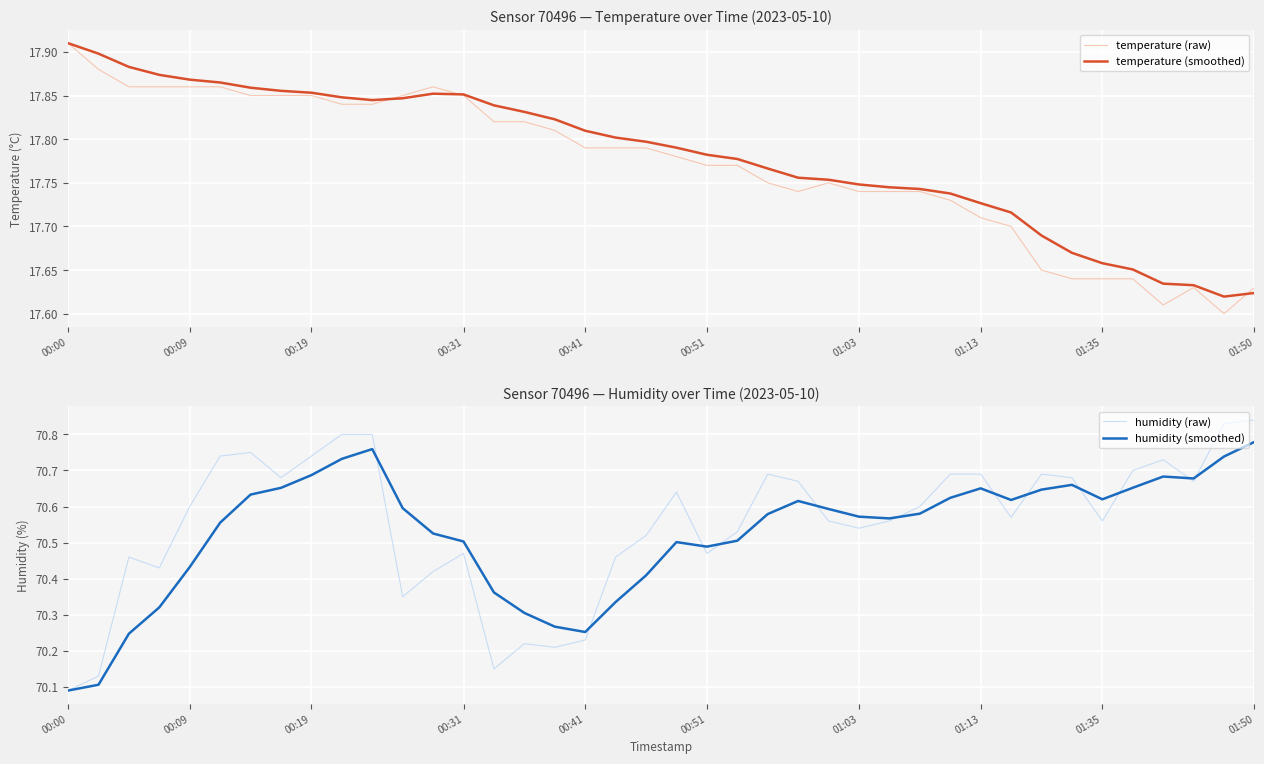

What is the value of the temperature (raw) point at the 25th from the left?

17.7